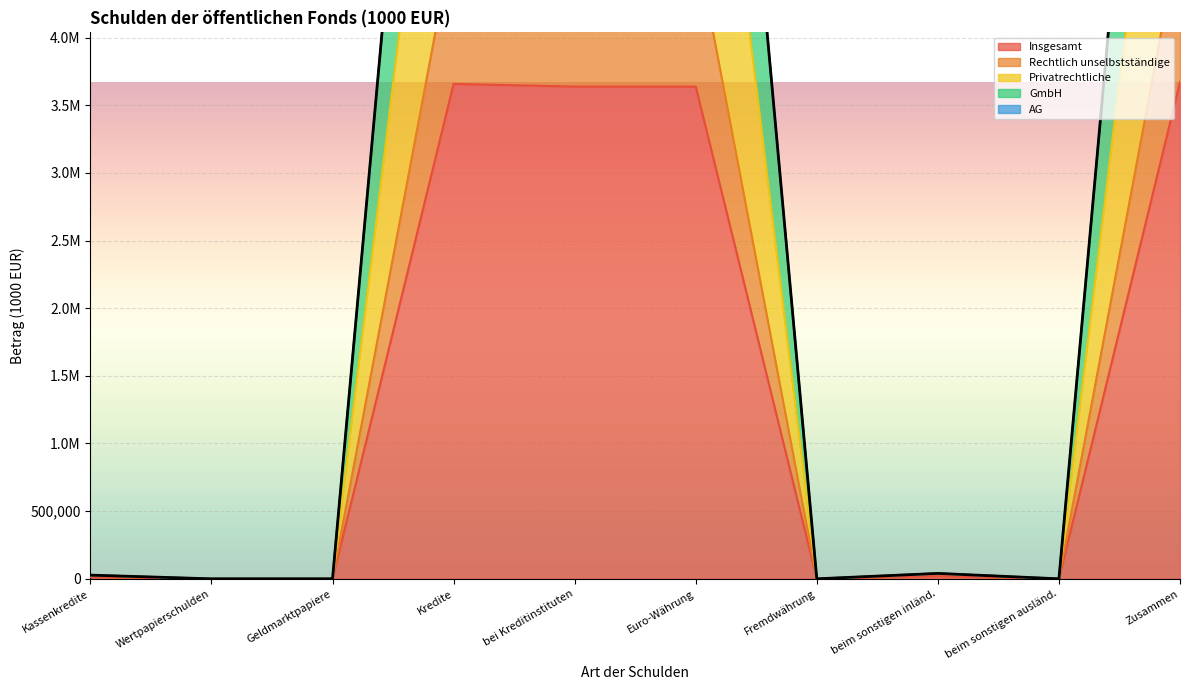

In GmbH, how many points are lower than both neighbors (excluding endpoints)?

2